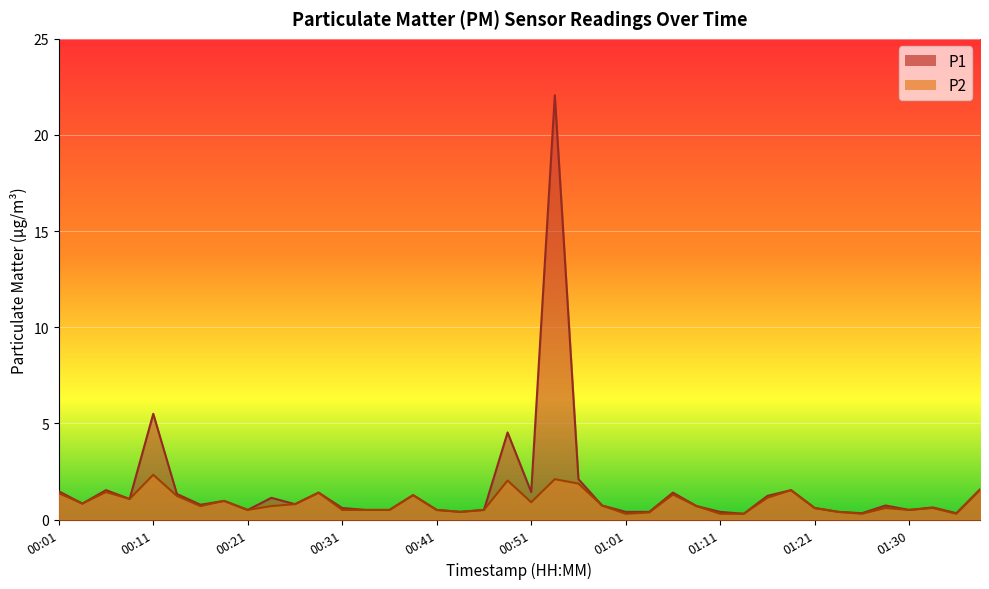

How many data points does each series have?

40